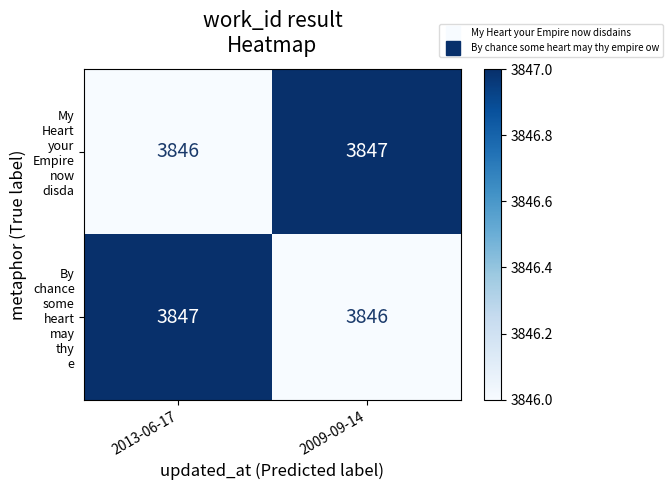

What is the total value across all series at 2009-09-14?

7693